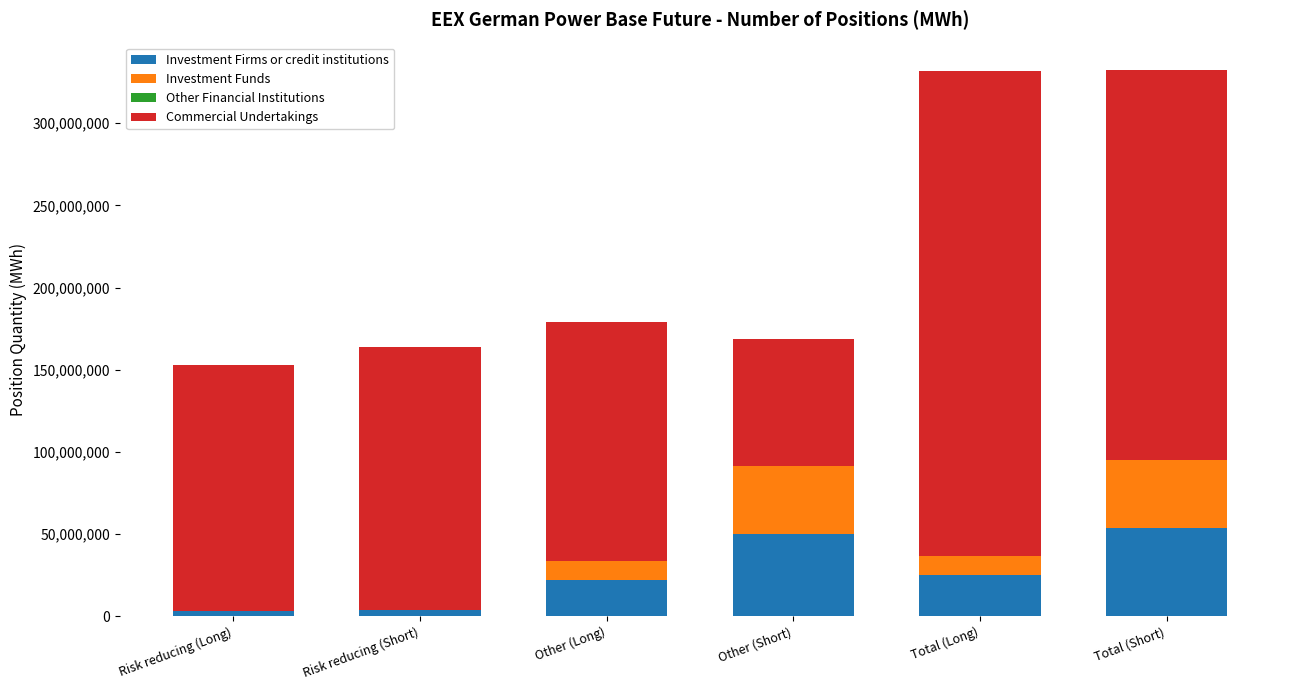

What is the maximum value for Investment Firms or credit institutions?

53704984.6